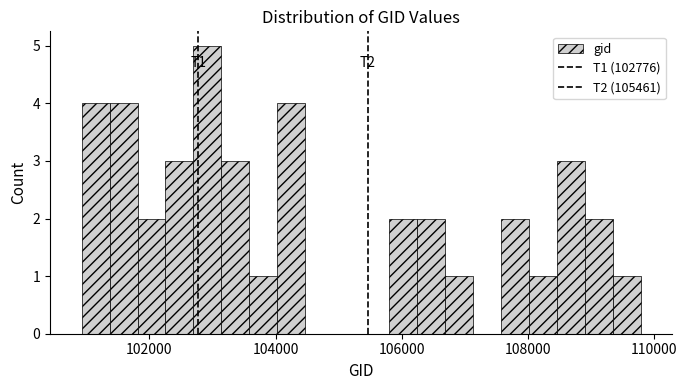

Read against the x-axis, roughly where is the centre of the tallest bar?

103000